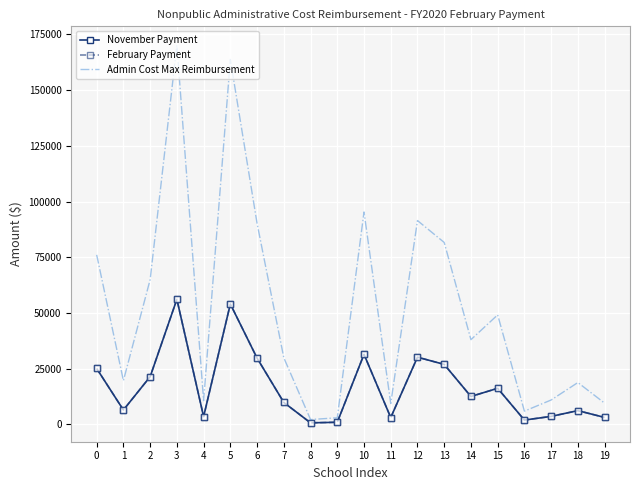

True or false: February Payment has more than 1 points higher than both neighbors.

True